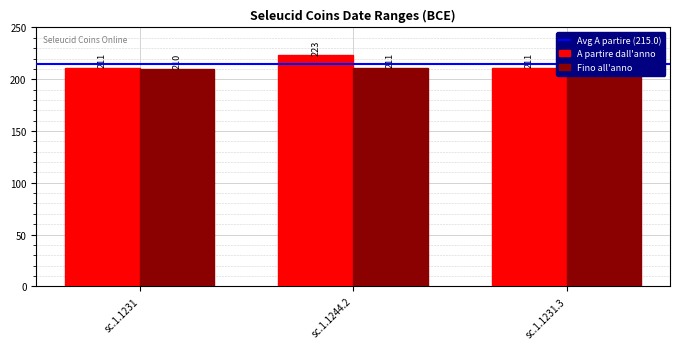

The value of Fino all'anno at sc.1.1231.3 is 210. True or false?

True